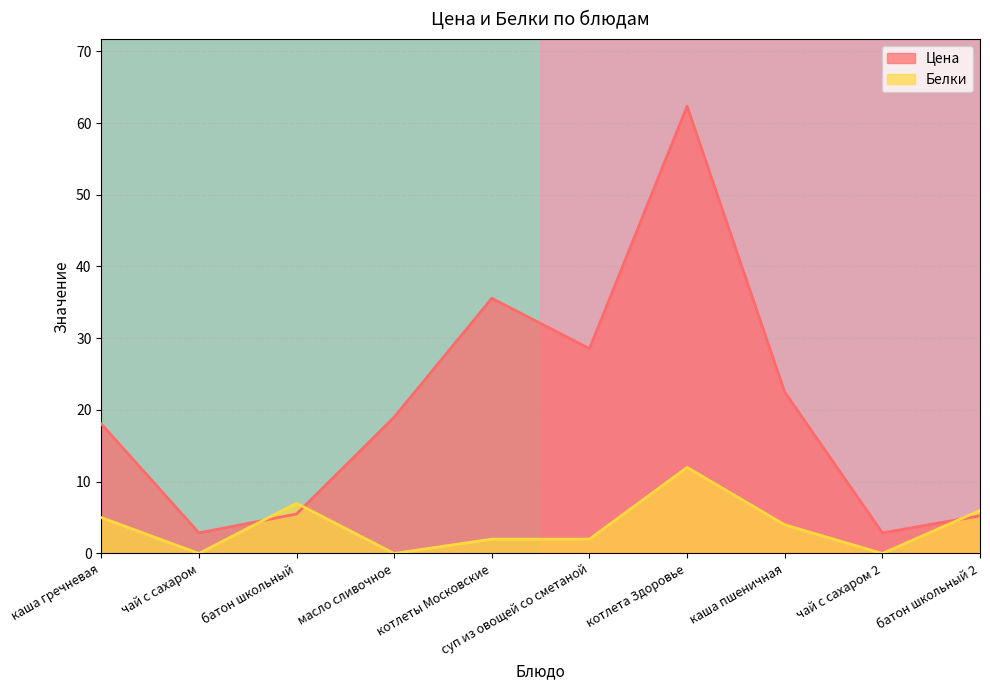

Between which two adjacent categories do Цена and Белки first intersect?

чай с сахаром and батон школьный